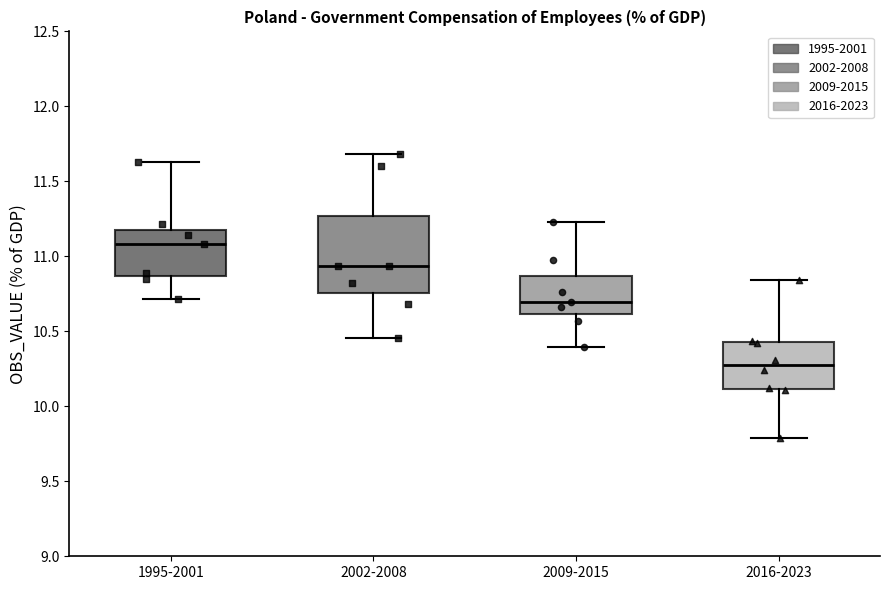

Reading left to right, transcribe this box plot: for each box, give where its median line is, the range the box spans, and where its two whiskers end, as read against the y-axis. The values are not printed on the chart, so give them approximately, as read against the axis.

1995-2001: median 11.10, box 10.85 to 11.20, whiskers 10.70 to 11.65
2002-2008: median 10.95, box 10.75 to 11.25, whiskers 10.45 to 11.70
2009-2015: median 10.70, box 10.60 to 10.85, whiskers 10.40 to 11.25
2016-2023: median 10.30, box 10.10 to 10.45, whiskers 9.80 to 10.85